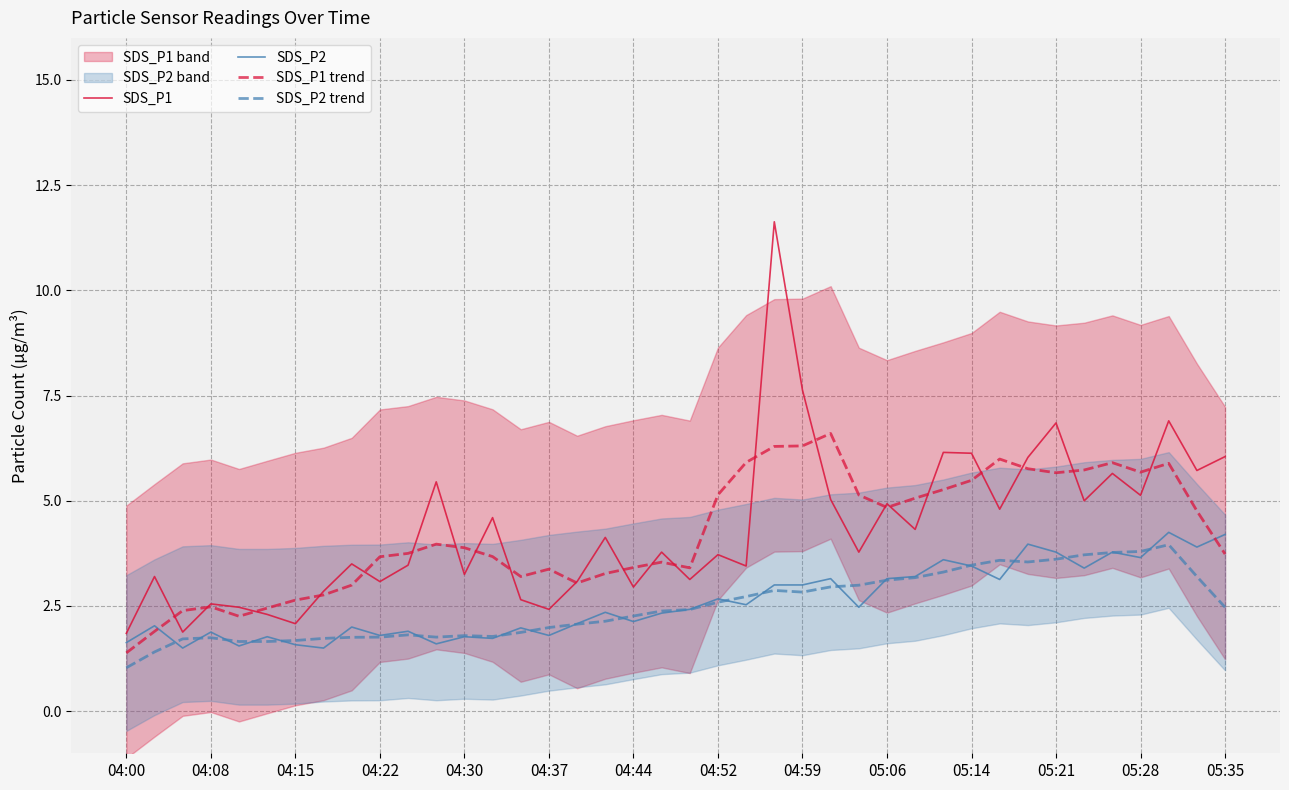

True or false: SDS_P2 trend has a value of 3.0 at 04:22.

False